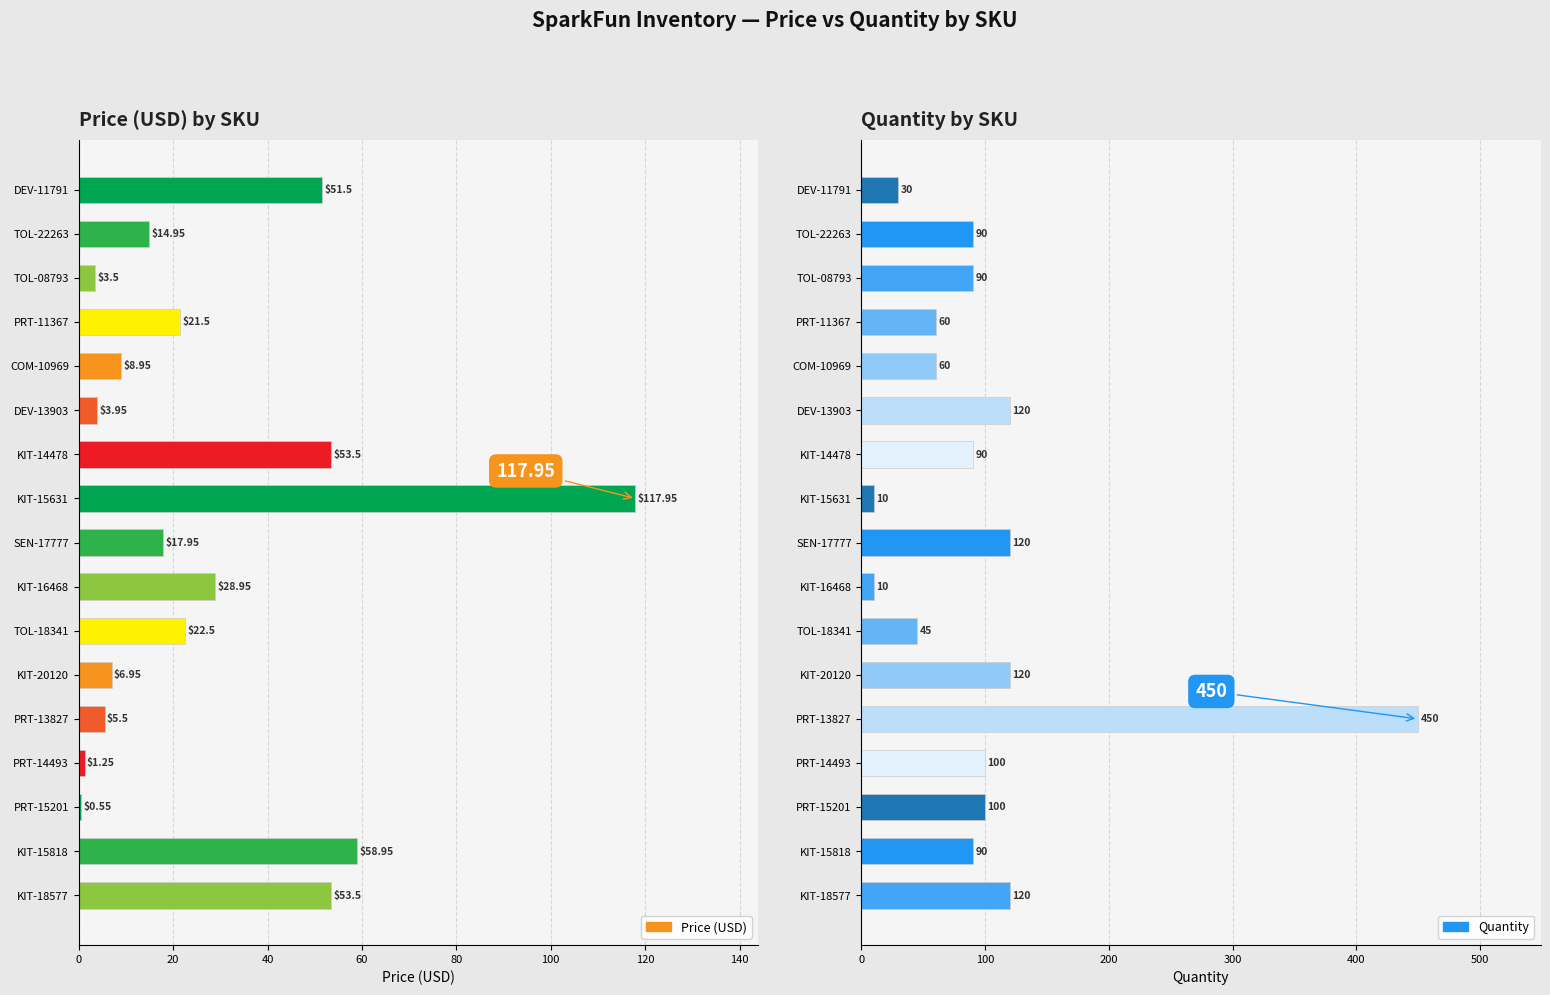

Rank the series at DEV-13903 from lowest to highest value.

Price (USD), Quantity